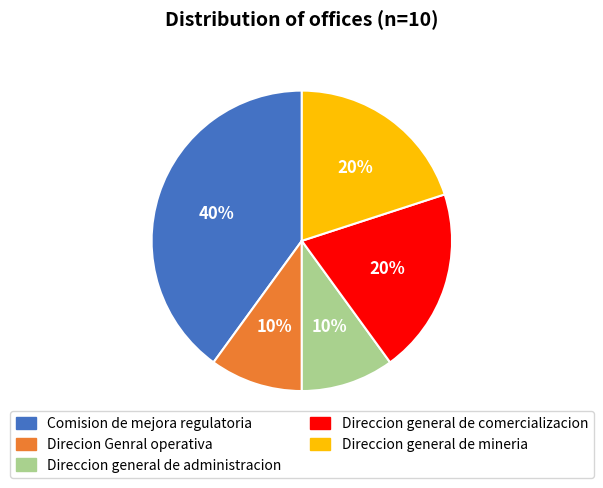

How many segments does this pie chart have?

5